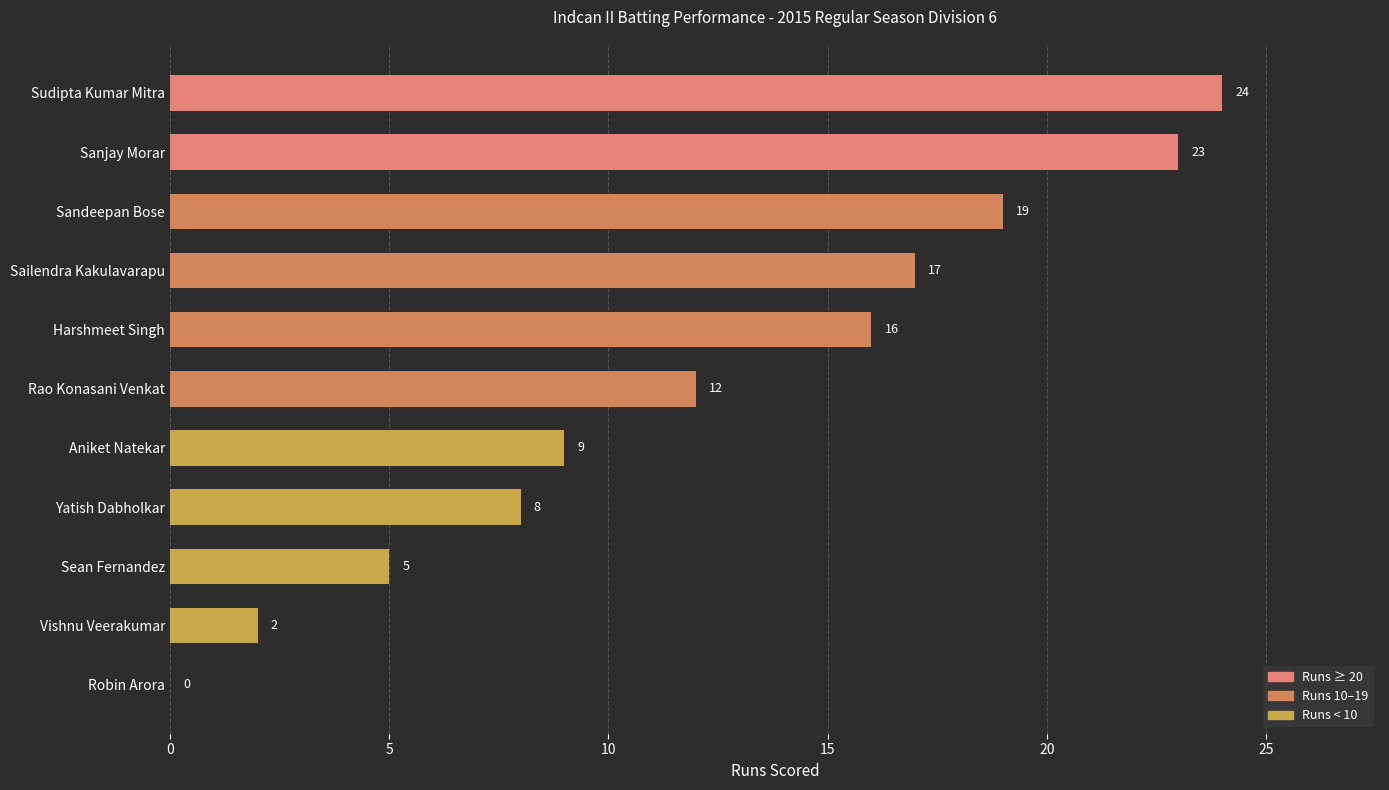

Approximately how many times larger is the value at Sailendra Kakulavarapu compared to Harshmeet Singh?

1.1